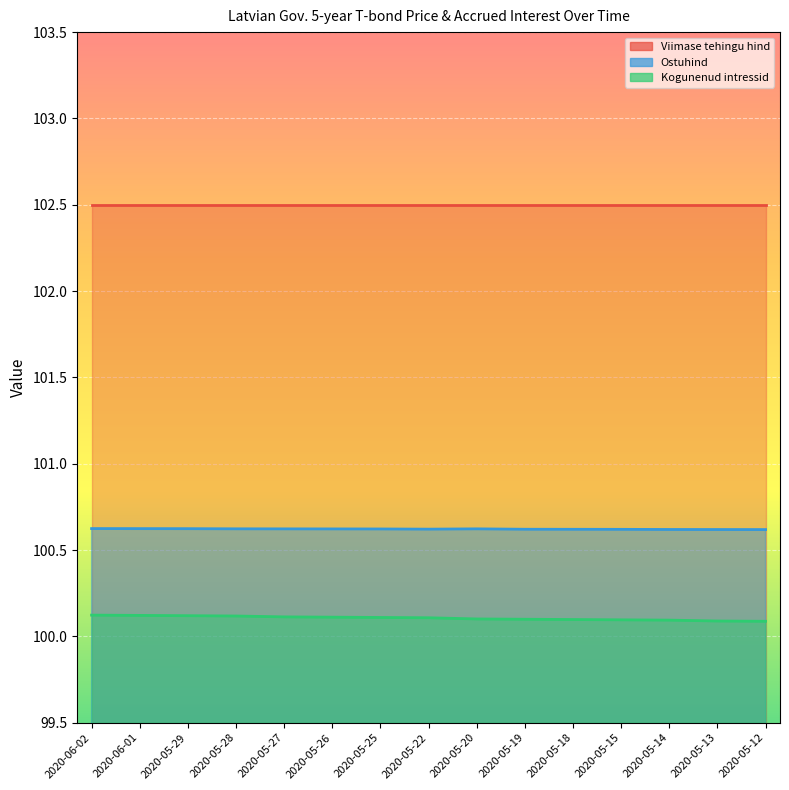

At how many categories does at least one series exceed 100?

15